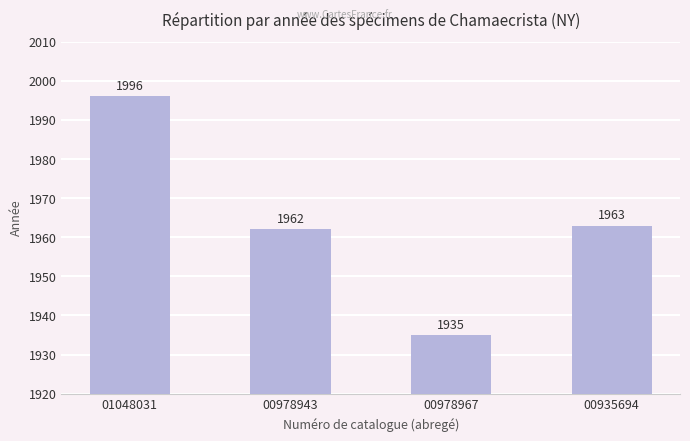

What is the value of the 3rd bar from the left?

1935